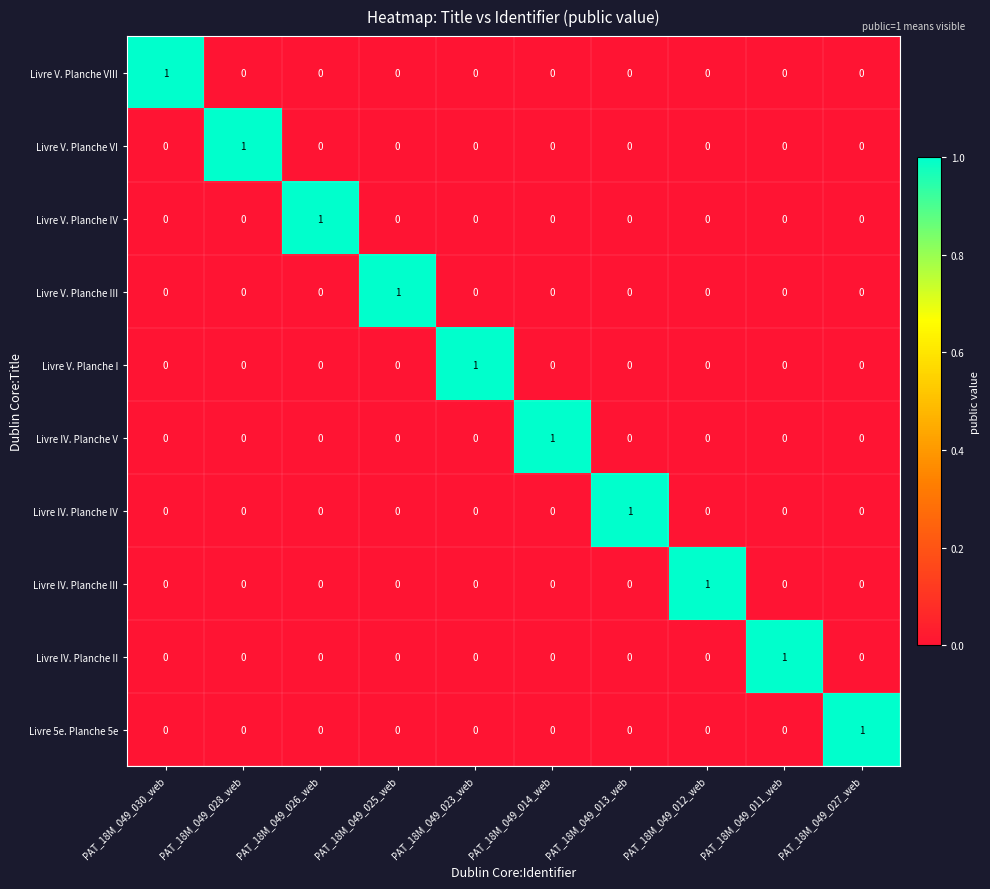

Which category has the highest value in the Livre IV. Planche V series?

PAT_18M_049_014_web